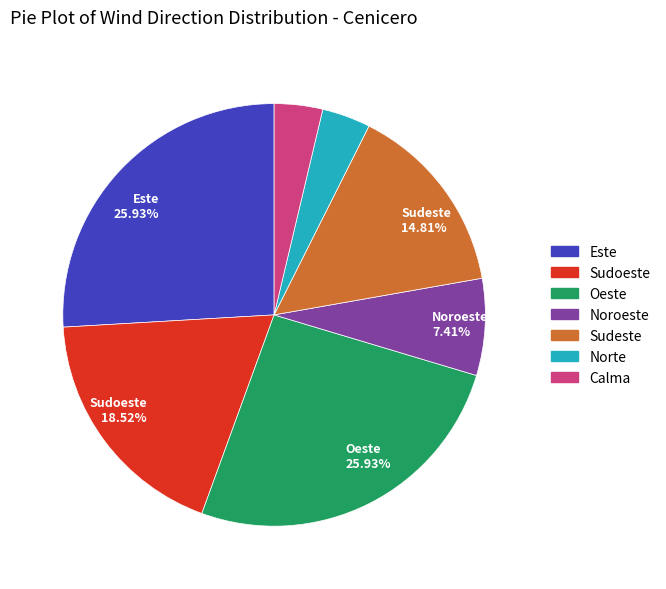

Does Este represent more than half of the total?

No